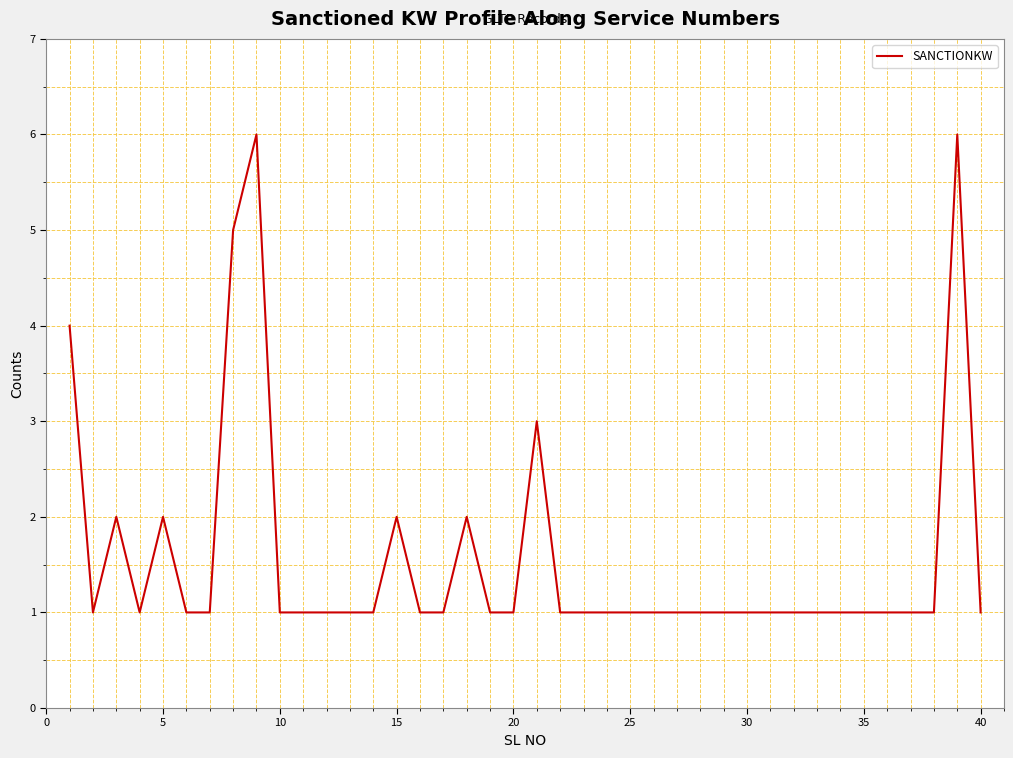

Count the number of categories in the chart.

40